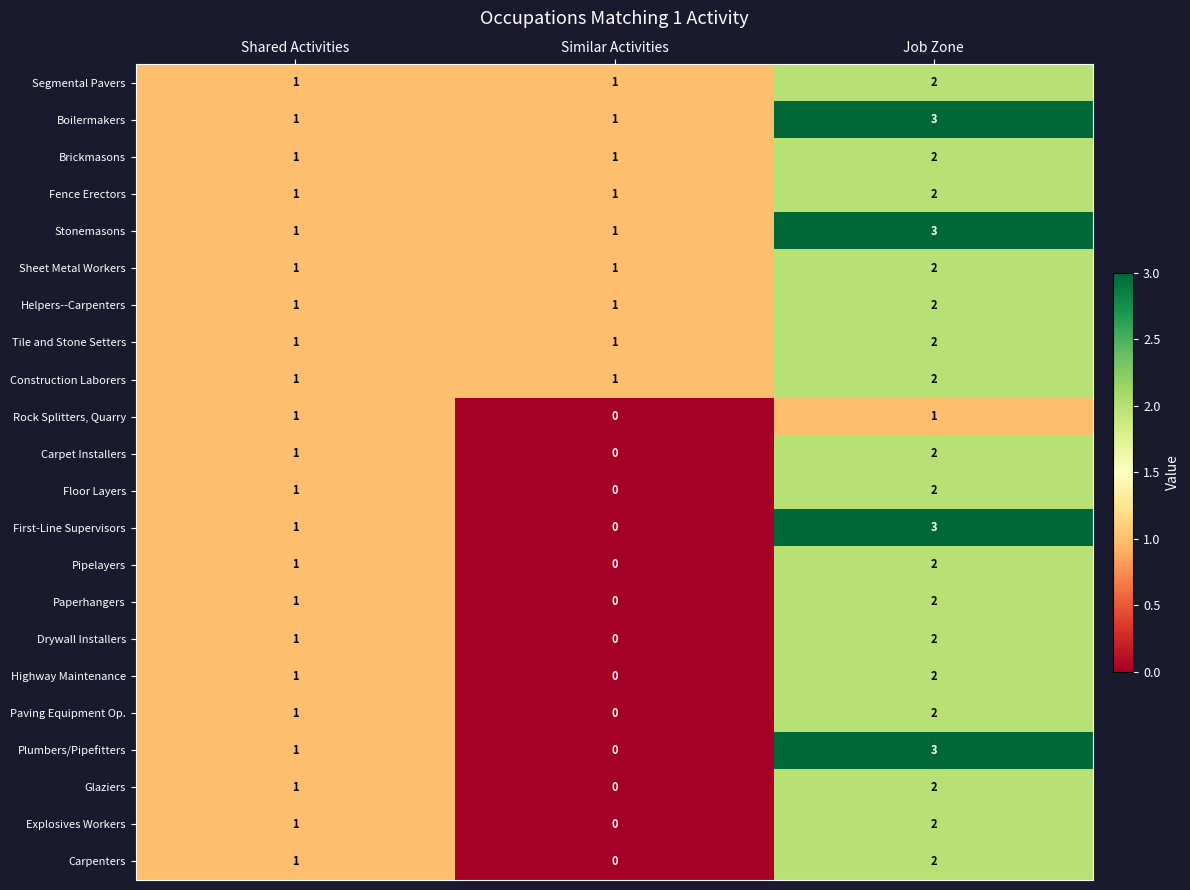

At which label does Rock Splitters, Quarry reach its minimum?

Similar Activities